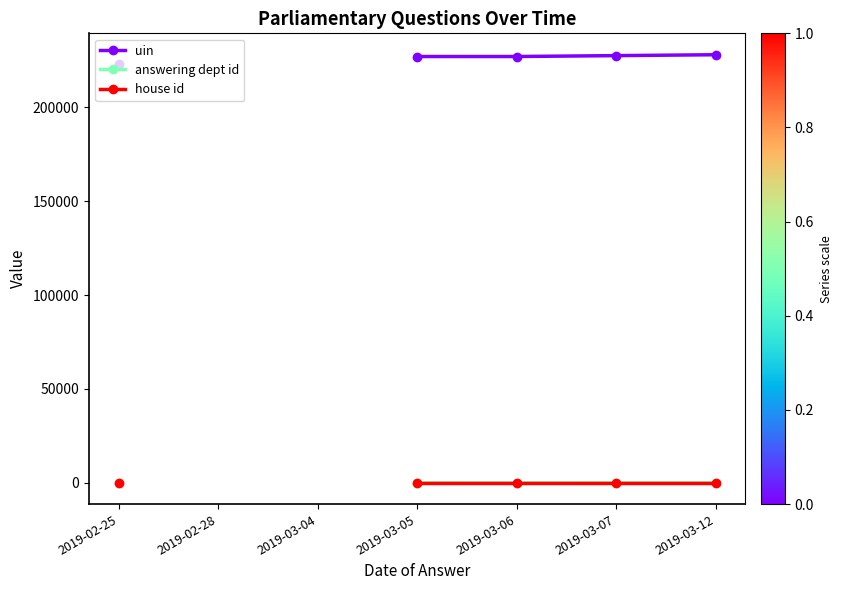

True or false: answering dept id and house id intersect in this chart.

False